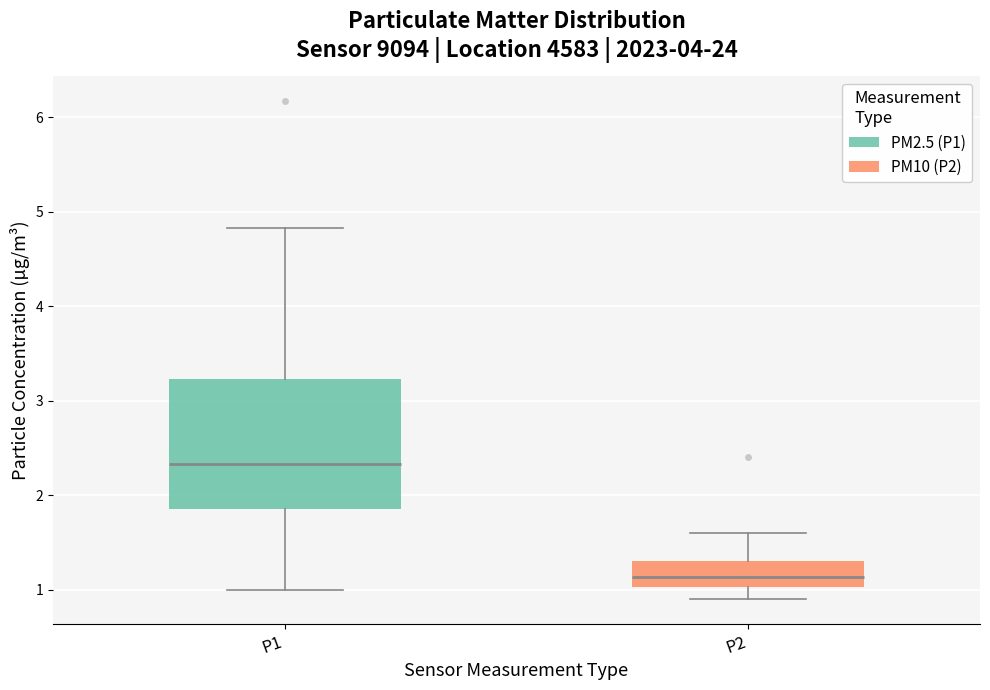

Which box's median line is the lowest?

P2